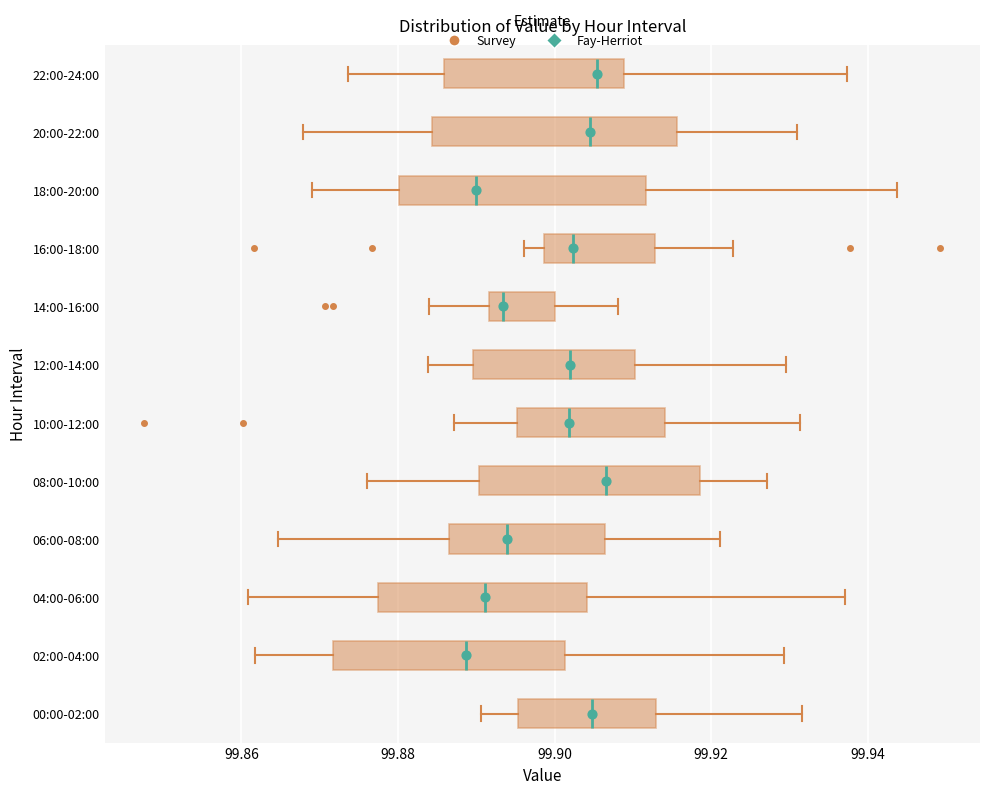

Reading bottom to top, read every box against the x-axis: the position of its median line, the range the box covers, and the ends of its whiskers. The values are not printed on the chart, so give them approximately, as read against the axis.

00:00-02:00: median 99.904, box 99.896 to 99.912, whiskers 99.890 to 99.932
02:00-04:00: median 99.888, box 99.872 to 99.902, whiskers 99.862 to 99.930
04:00-06:00: median 99.892, box 99.878 to 99.904, whiskers 99.860 to 99.938
06:00-08:00: median 99.894, box 99.886 to 99.906, whiskers 99.864 to 99.922
08:00-10:00: median 99.906, box 99.890 to 99.918, whiskers 99.876 to 99.928
10:00-12:00: median 99.902, box 99.896 to 99.914, whiskers 99.888 to 99.932
12:00-14:00: median 99.902, box 99.890 to 99.910, whiskers 99.884 to 99.930
14:00-16:00: median 99.894, box 99.892 to 99.900, whiskers 99.884 to 99.908
16:00-18:00: median 99.902, box 99.898 to 99.912, whiskers 99.896 to 99.922
18:00-20:00: median 99.890, box 99.880 to 99.912, whiskers 99.868 to 99.944
20:00-22:00: median 99.904, box 99.884 to 99.916, whiskers 99.868 to 99.930
22:00-24:00: median 99.906, box 99.886 to 99.908, whiskers 99.874 to 99.938